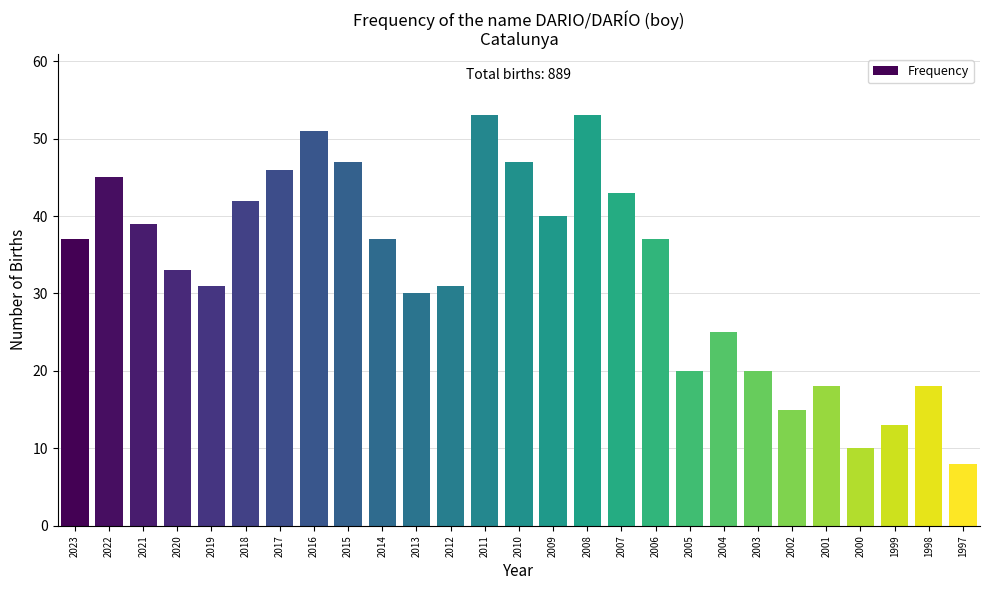

Reading left to right, what are all the values shown in this chart?

2023=37	2022=45	2021=39	2020=33	2019=31	2018=42	2017=46	2016=51	2015=47	2014=37	2013=30	2012=31	2011=53	2010=47	2009=40	2008=53	2007=43	2006=37	2005=20	2004=25	2003=20	2002=15	2001=18	2000=10	1999=13	1998=18	1997=8